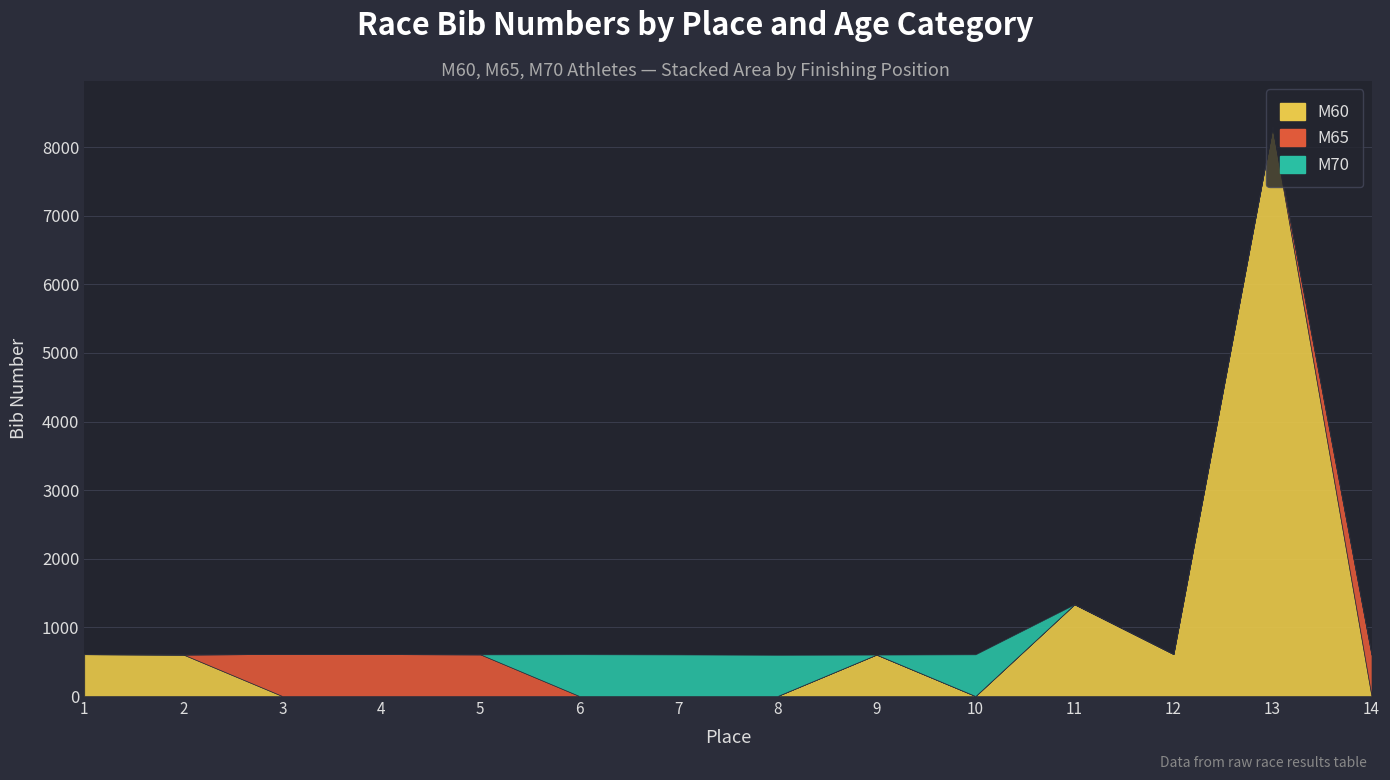

Which label corresponds to the smallest value in the chart?

3